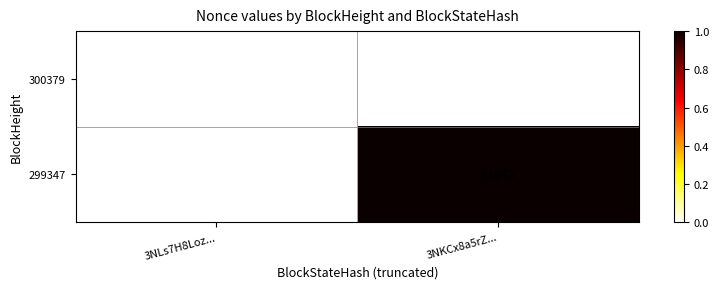

Reading left to right, list all the values displayed in this chart.

300379: 0	0
299347: 0	23942